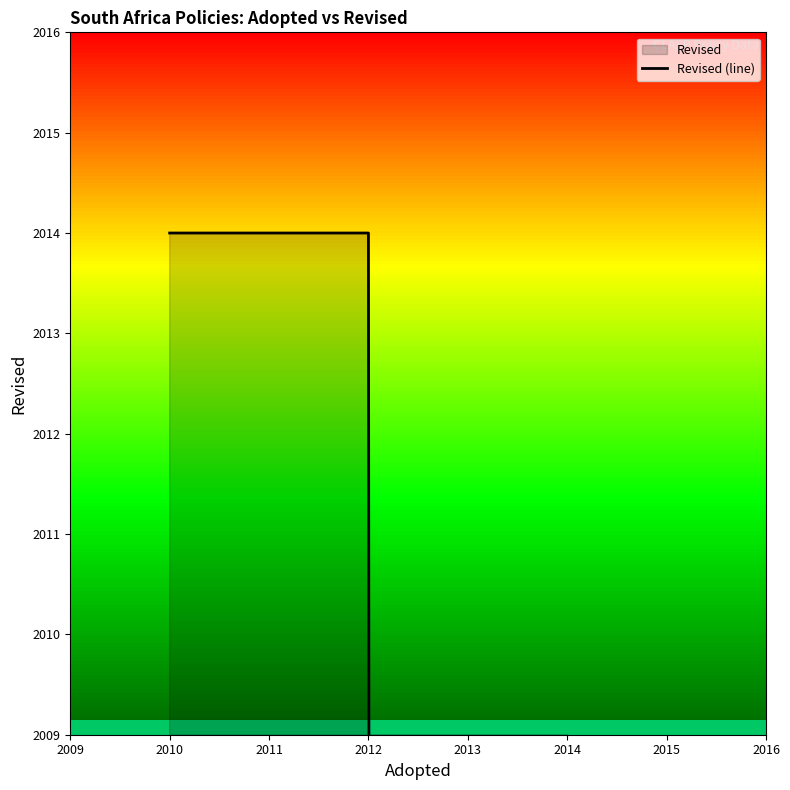

What is the maximum value shown in the chart?

2014